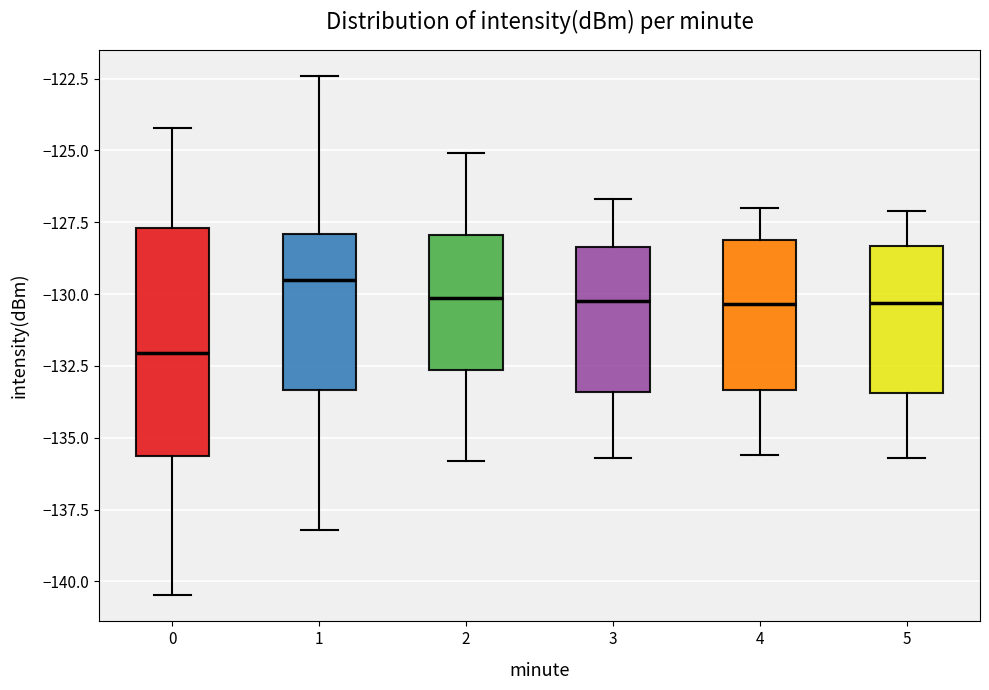

Reading left to right, read every box against the y-axis: the position of its median line, the range the box covers, and the ends of its whiskers. The values are not printed on the chart, so give them approximately, as read against the axis.

0: median -132.0, box -135.5 to -127.5, whiskers -140.5 to -124.0
1: median -129.5, box -133.5 to -128.0, whiskers -138.0 to -122.5
2: median -130.0, box -132.5 to -128.0, whiskers -136.0 to -125.0
3: median -130.0, box -133.5 to -128.5, whiskers -135.5 to -126.5
4: median -130.5, box -133.5 to -128.0, whiskers -135.5 to -127.0
5: median -130.5, box -133.5 to -128.5, whiskers -135.5 to -127.0